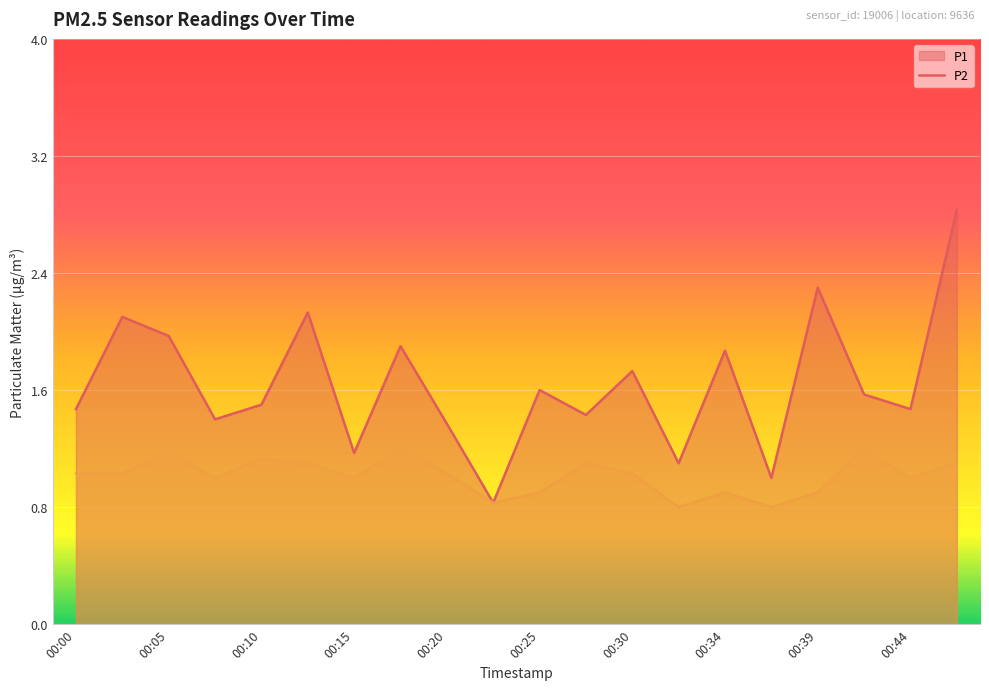

What is the maximum value shown in the chart?

2.8